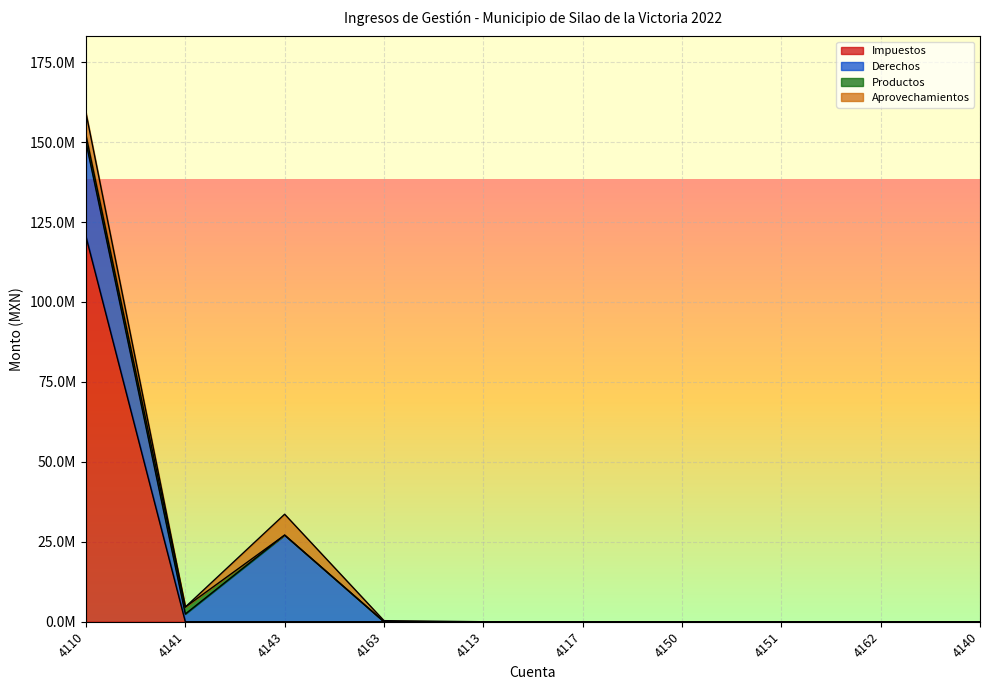

What is the label of the 7th point from the right?

4163